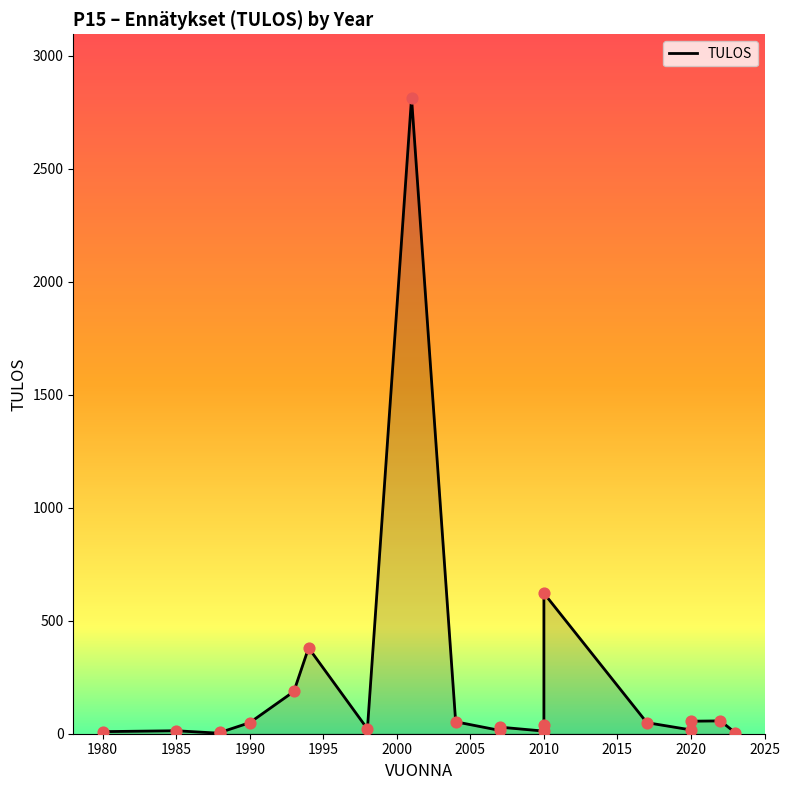

What is the change in value from 2010 to 16?

-4.4